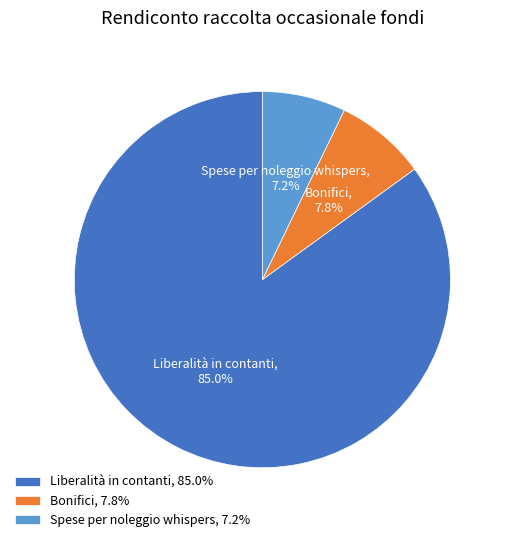

Between Bonifici, 7.8% and Liberalità in contanti, 85.0%, which is larger?

Liberalità in contanti, 85.0%